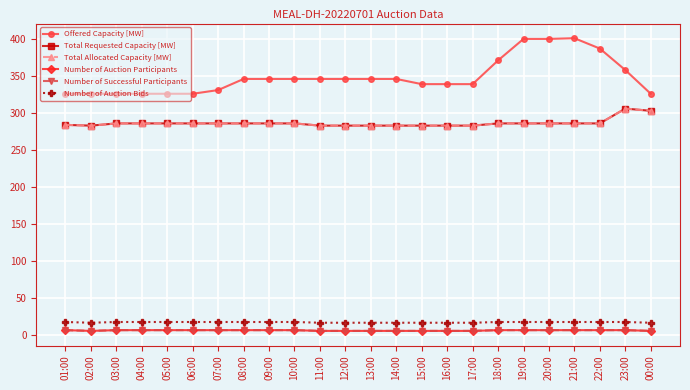

Which series changed the most between 02:00 and 09:00?

Offered Capacity [MW]